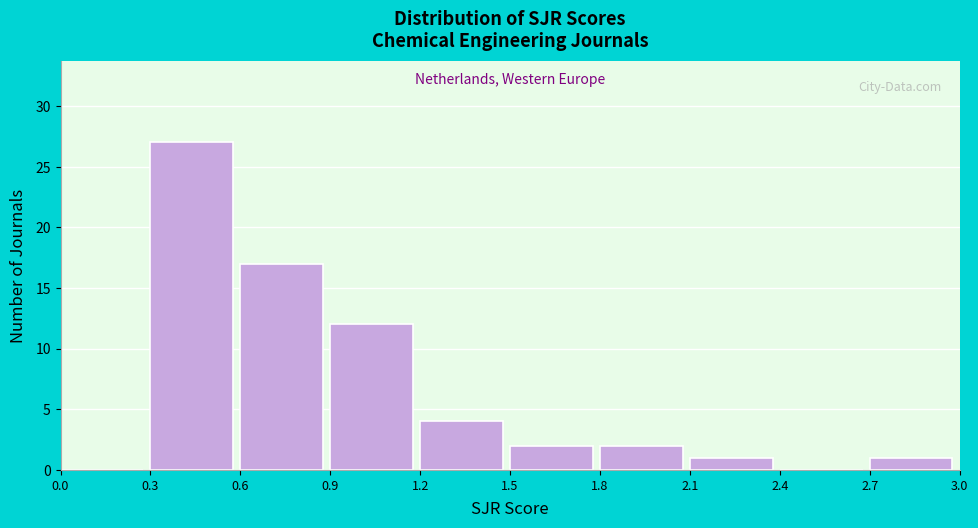

Reading left to right, transcribe this chart: for each bar, give the range it covers on the x-axis and its height. The values are not printed on the chart, so give them approximately, as read against the axis.

0.0 to 0.3: 0
0.3 to 0.6: 27
0.6 to 0.9: 17
0.9 to 1.2: 12
1.2 to 1.5: 4
1.5 to 1.8: 2
1.8 to 2.1: 2
2.1 to 2.4: 1
2.4 to 2.7: 0
2.7 to 3.0: 1